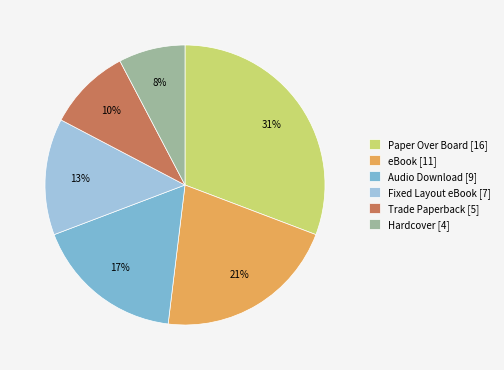

To the nearest percent, what is the average slice percentage?

17%